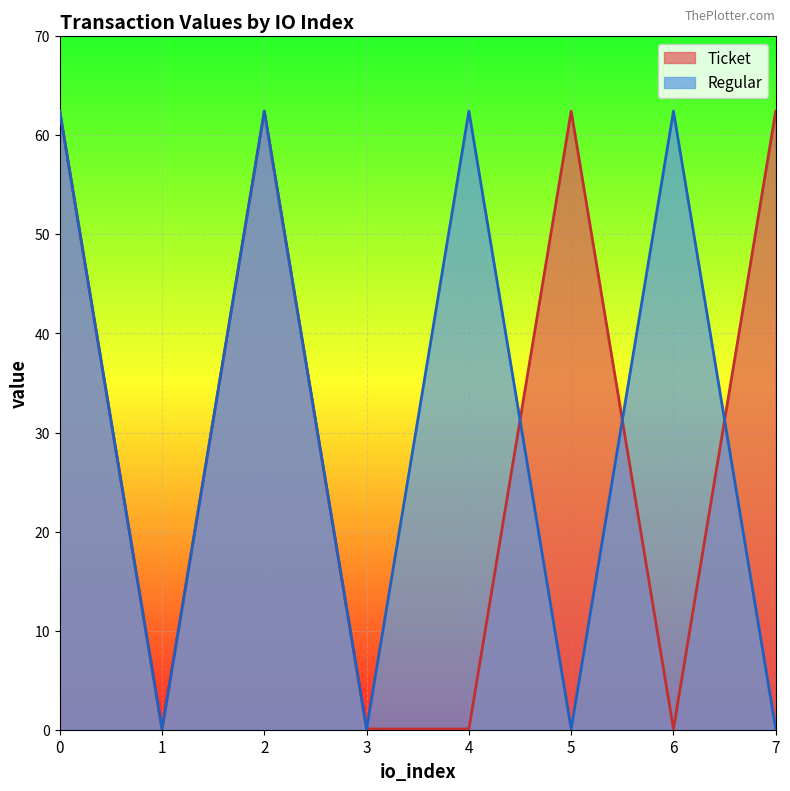

What is the minimum value for Ticket?

0.1